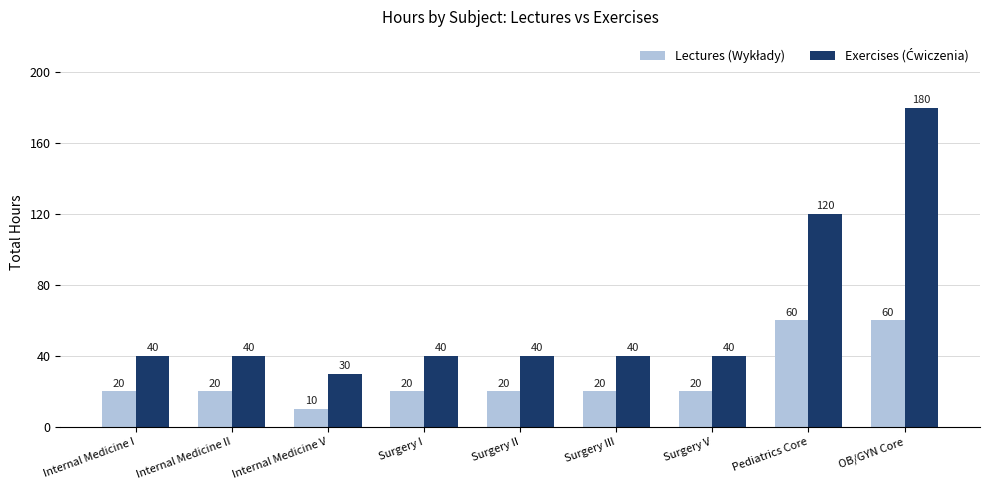

What is the label of the 1st bar from the right?

OB/GYN Core